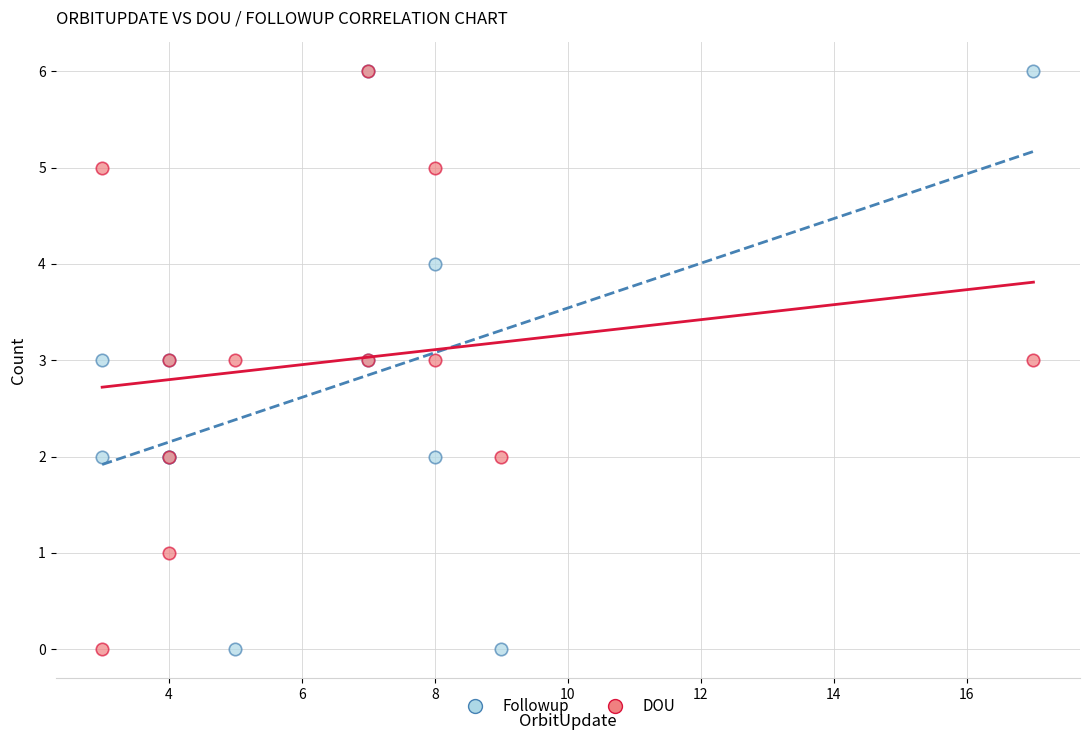

What are all the series names shown in the legend?

Followup, DOU